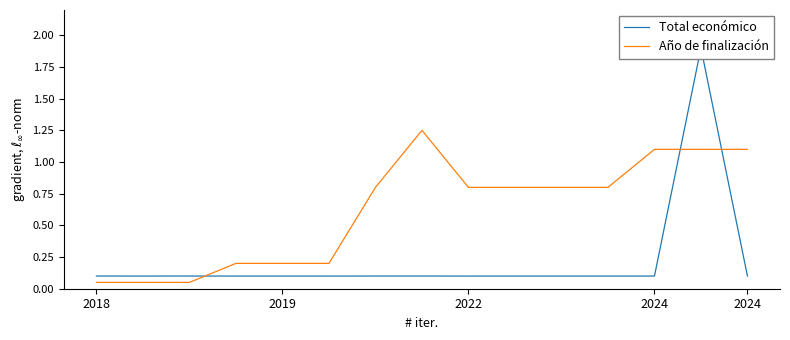

The Total económico series shows 0.1 at 11. True or false?

True